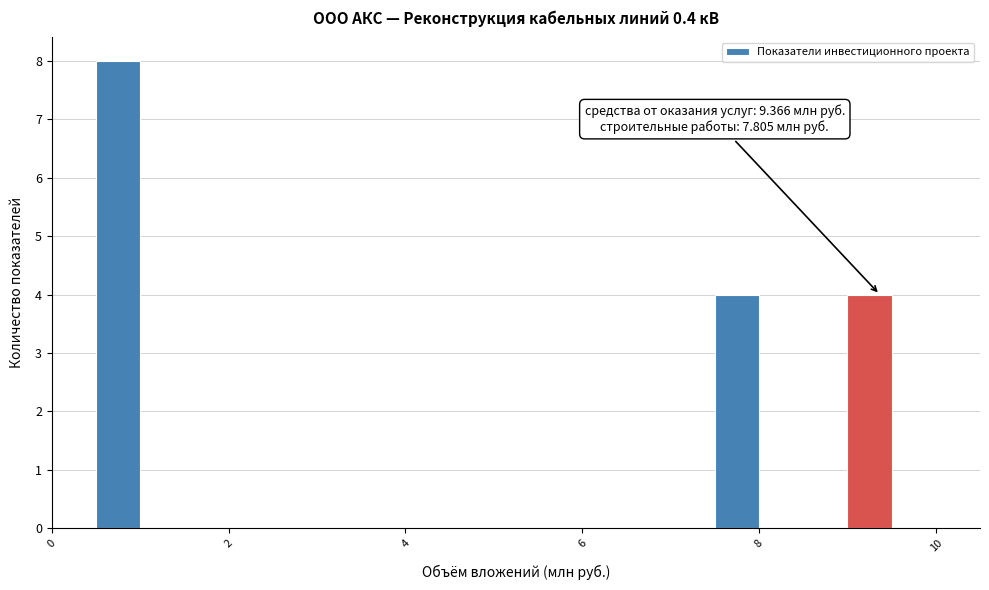

Read against the x-axis, roughly where is the centre of the tallest bar?

0.8